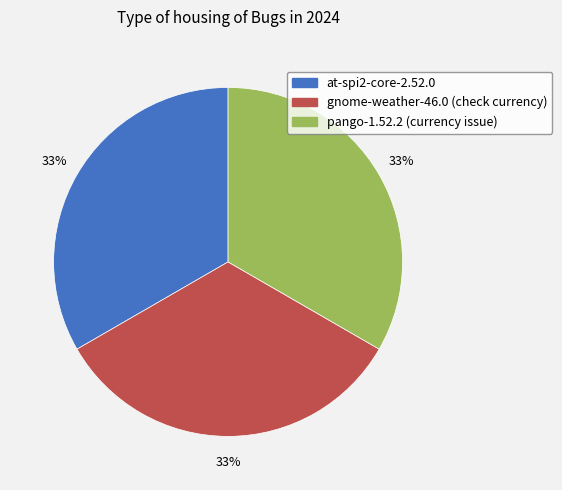

To the nearest percent, what portion does gnome-weather-46.0 (check currency) represent?

33%